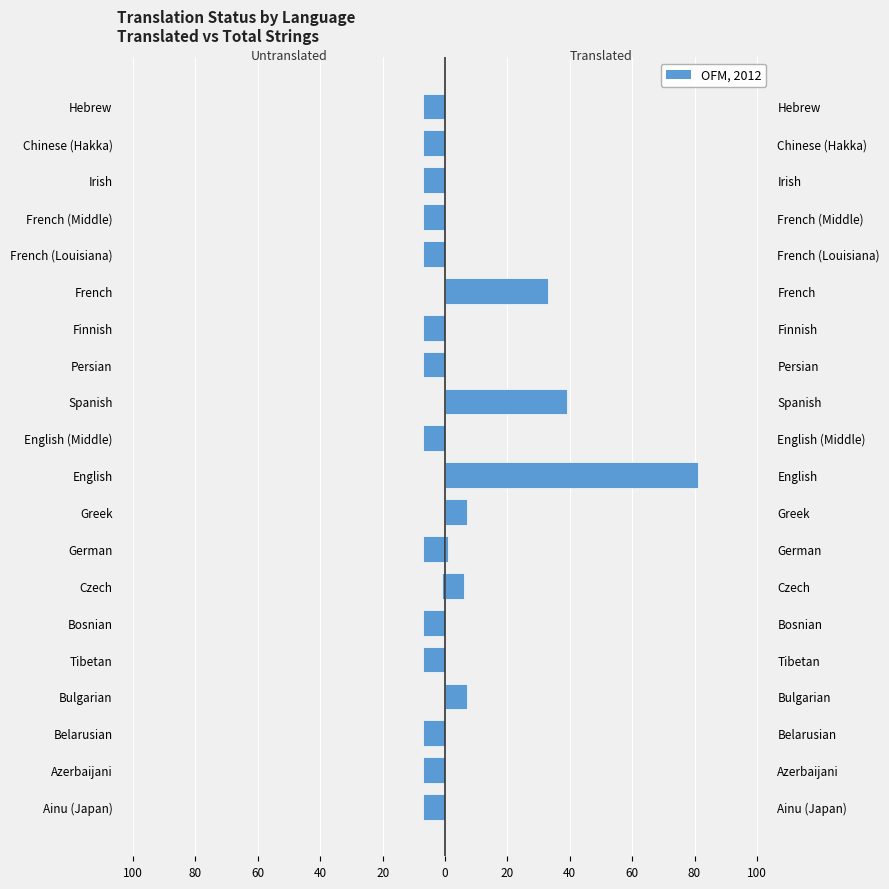

Reading left to right, extract all data points from this chart.

Untranslated: -7	-7	-7	0	-7	-7	-1	-7	0	0	-7	0	-7	-7	0	-7	-7	-7	-7	-7
Translated: 0	0	0	7	0	0	6	1	7	81	0	39	0	0	33	0	0	0	0	0